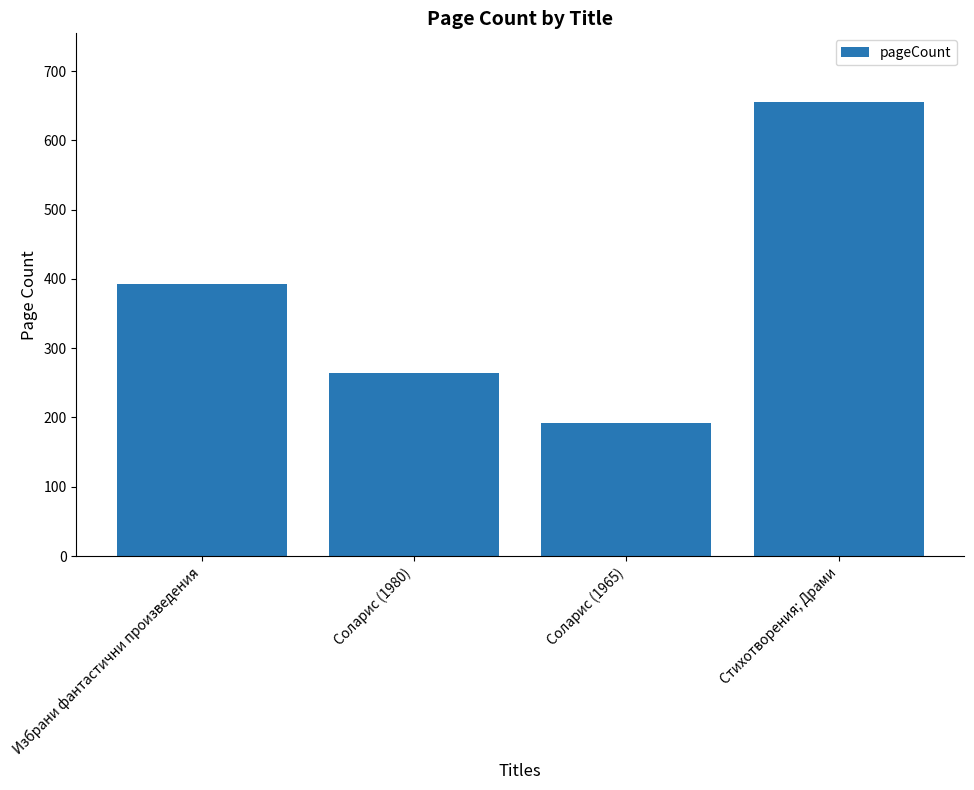

What is the value of the 2nd bar from the left?

264